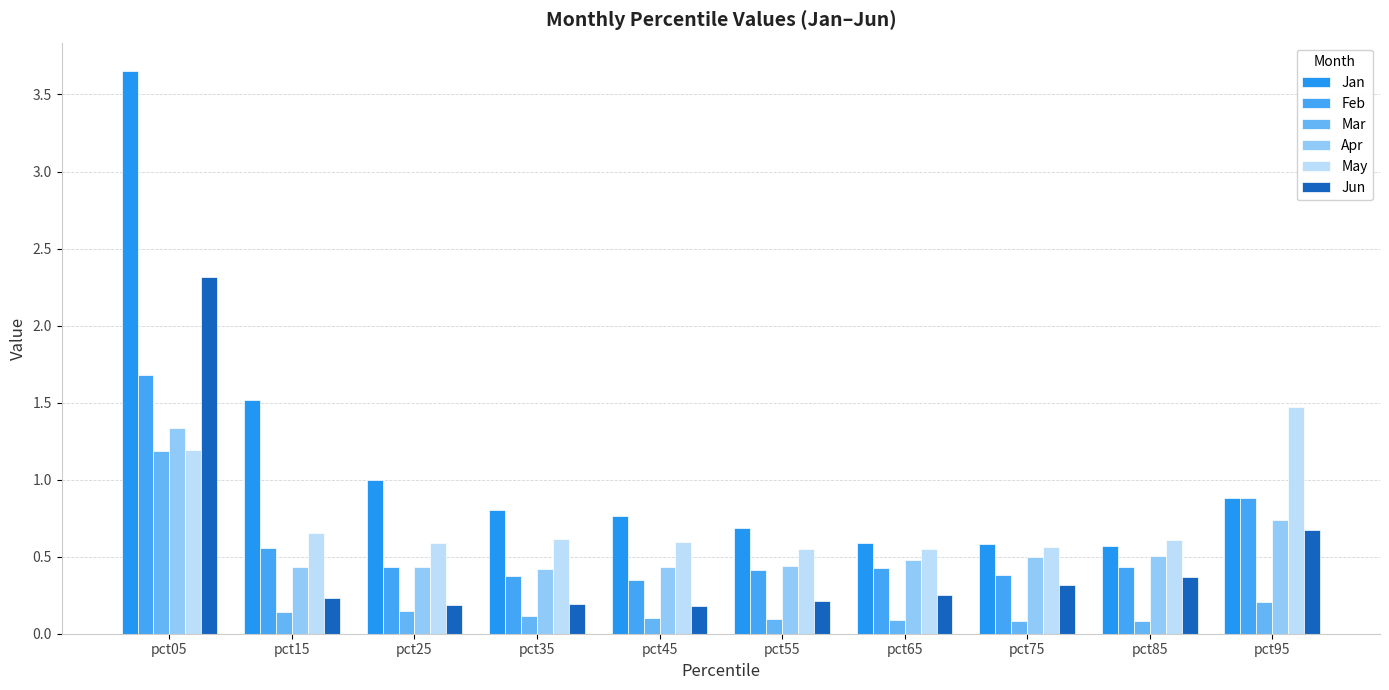

At pct85, list the series in order from smallest to largest.

Mar, Jun, Feb, Apr, Jan, May